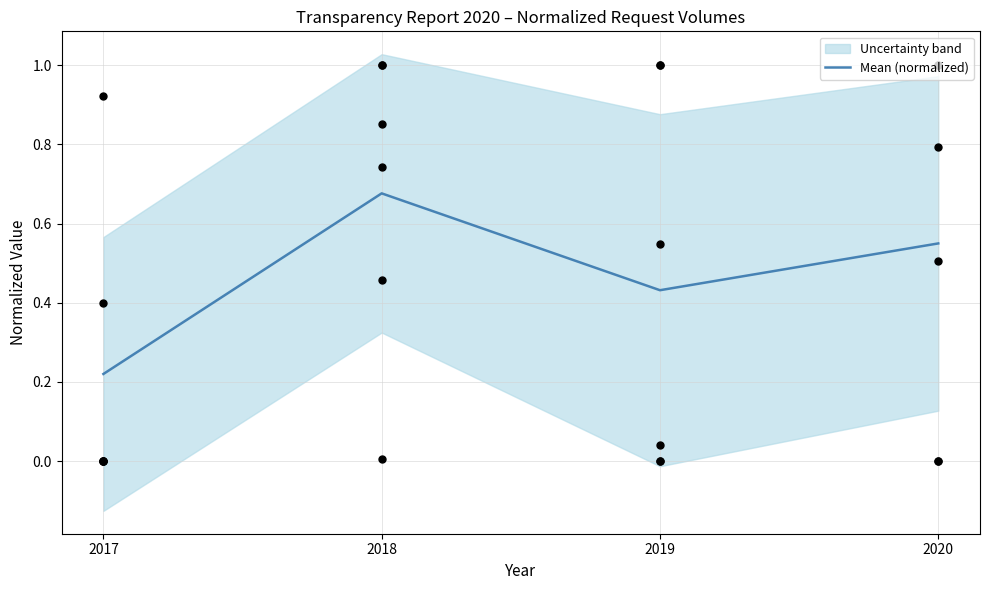

What is the change in value from 2017 to 2019?

+0.2